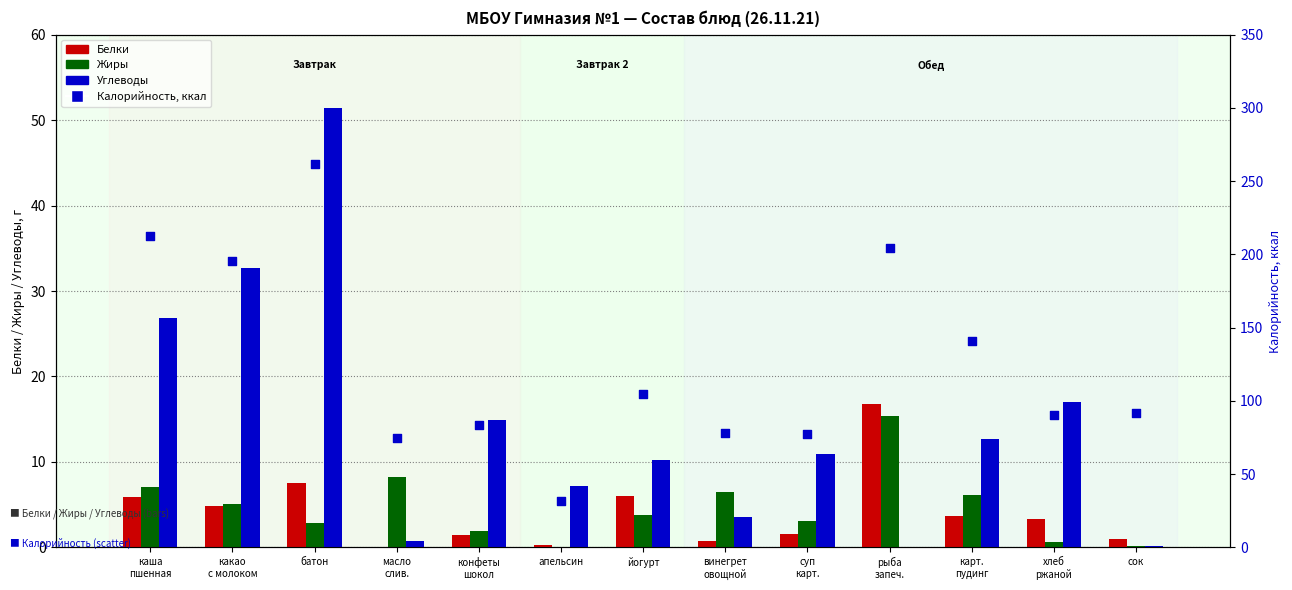

Which series reaches the maximum Y coordinate?

Калорийность